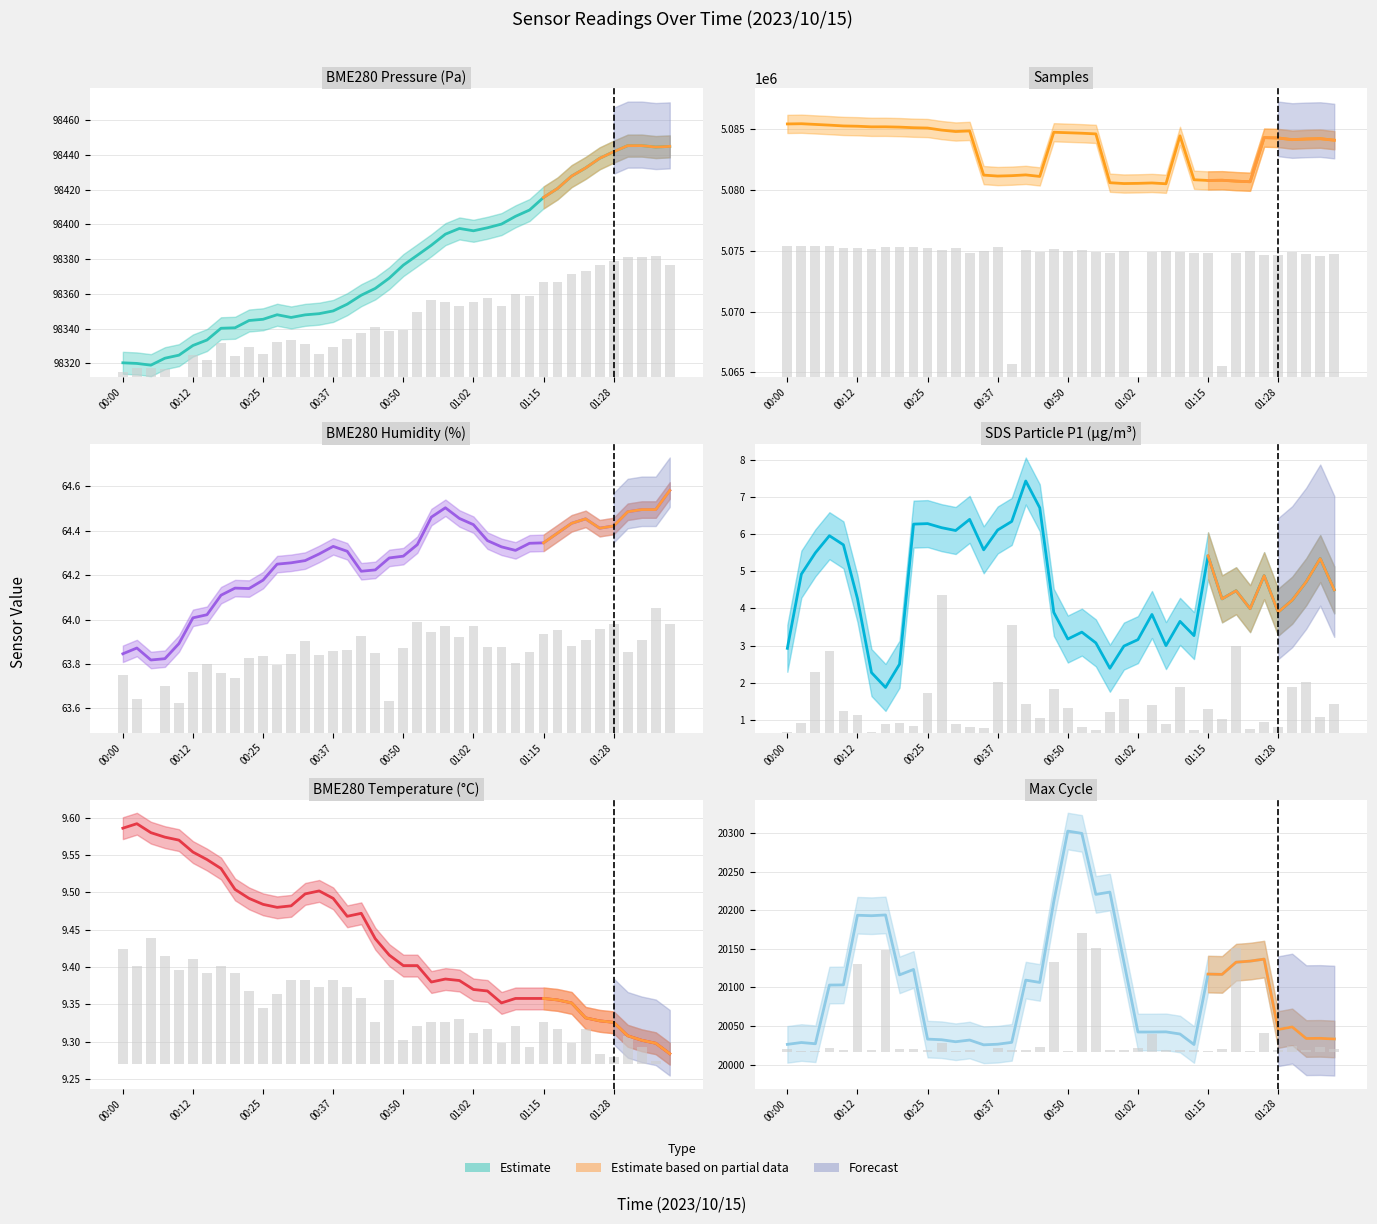

At which category is the sum across all series the highest?

00:17